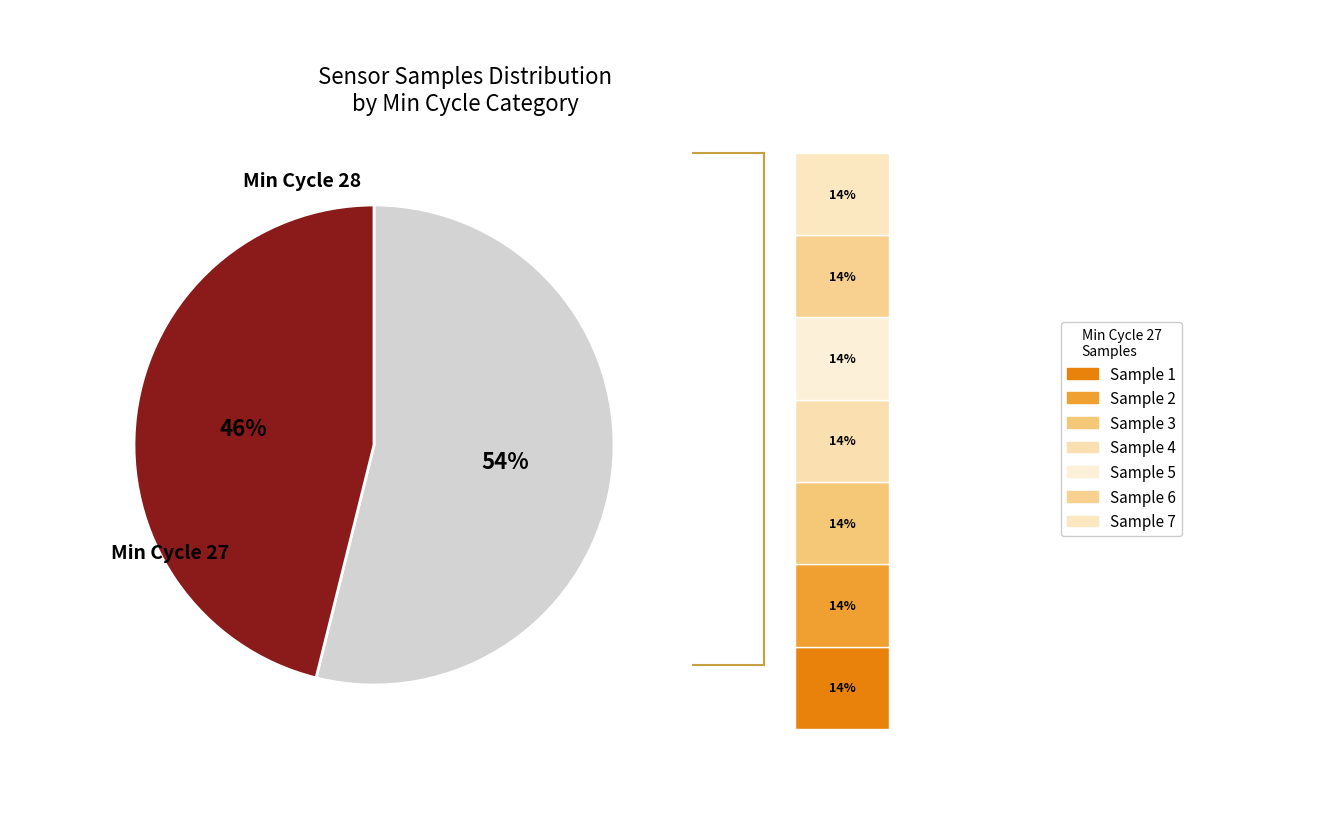

Is it true that 28 is 15% of the pie?

False